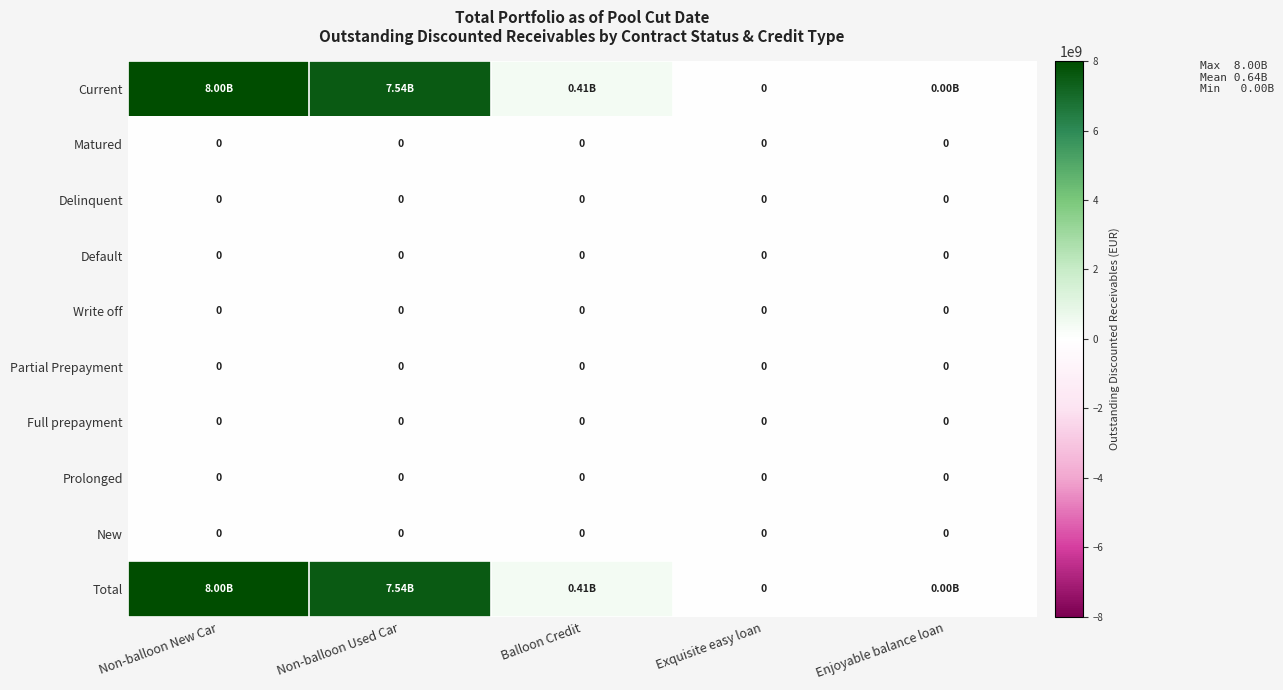

Which series has the largest total across all categories?

Current